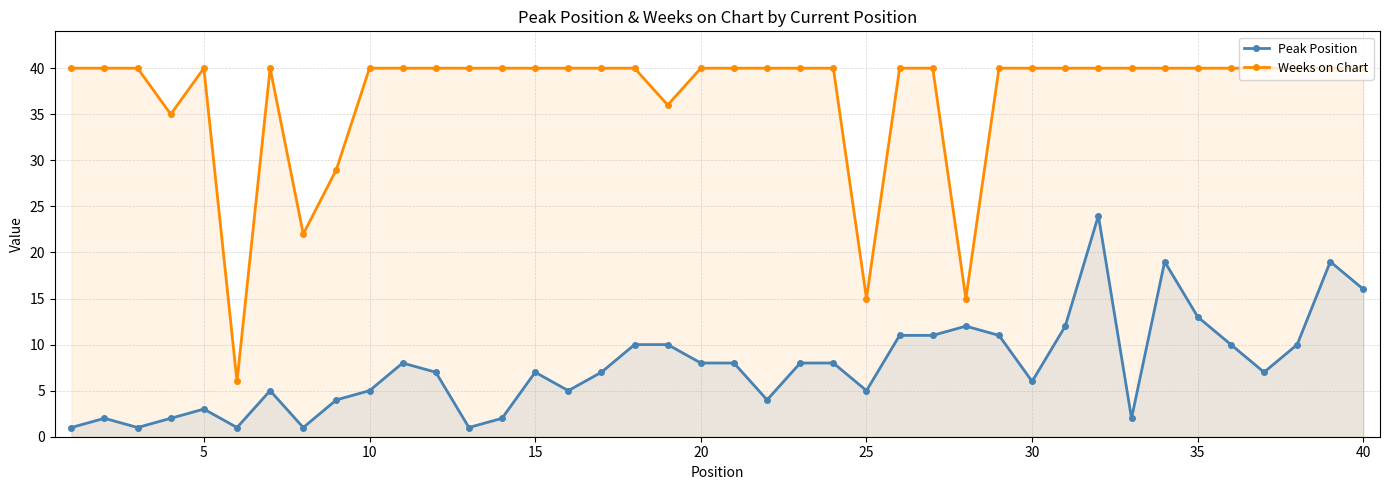

How many lines are shown in the chart?

2